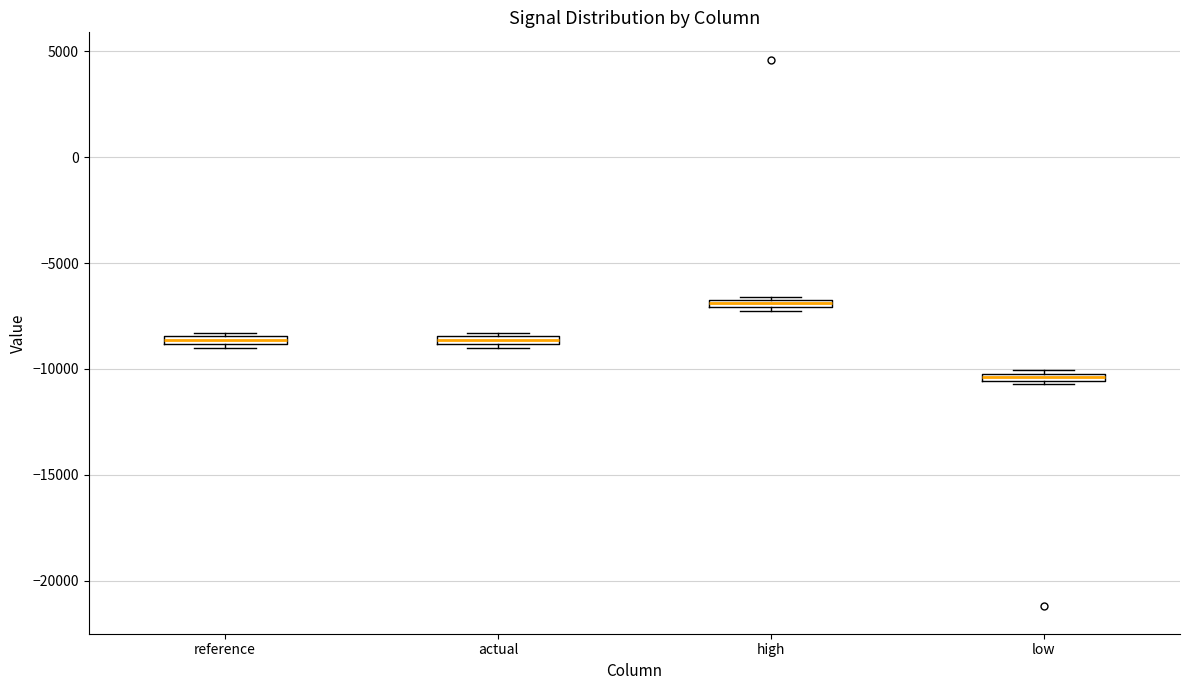

Which box's median line is the lowest?

low